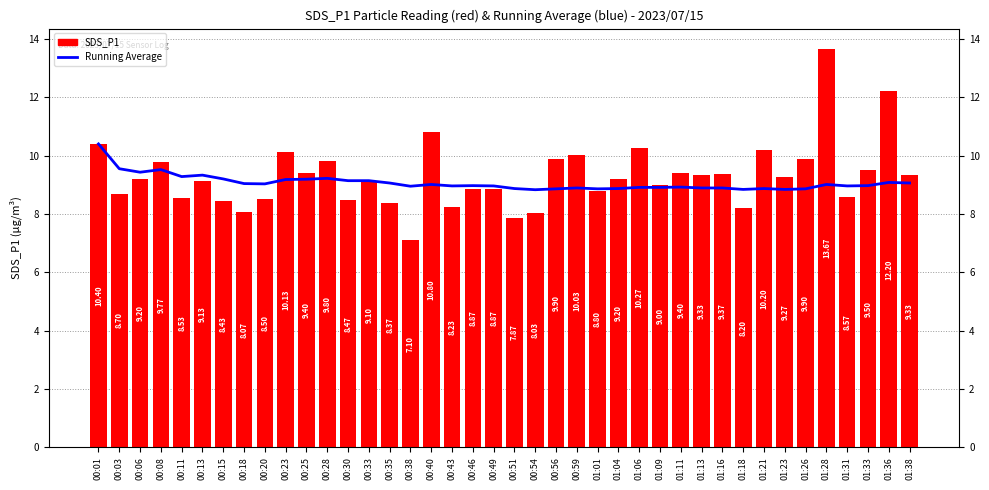

Reading left to right, list all the values displayed in this chart.

Running Average: 10.4	9.6	9.4	9.5	9.3	9.3	9.2	9.0	9.0	9.2	9.2	9.2	9.1	9.1	9.1	8.9	9.0	9.0	9.0	9.0	8.9	8.8	8.9	8.9	8.9	8.9	8.9	8.9	8.9	8.9	8.9	8.8	8.9	8.8	8.9	9.0	9.0	9.0	9.1	9.1
SDS_P1: 10.4	8.7	9.2	9.8	8.5	9.1	8.4	8.1	8.5	10.1	9.4	9.8	8.5	9.1	8.4	7.1	10.8	8.2	8.9	8.9	7.9	8.0	9.9	10.0	8.8	9.2	10.3	9.0	9.4	9.3	9.4	8.2	10.2	9.3	9.9	13.7	8.6	9.5	12.2	9.3